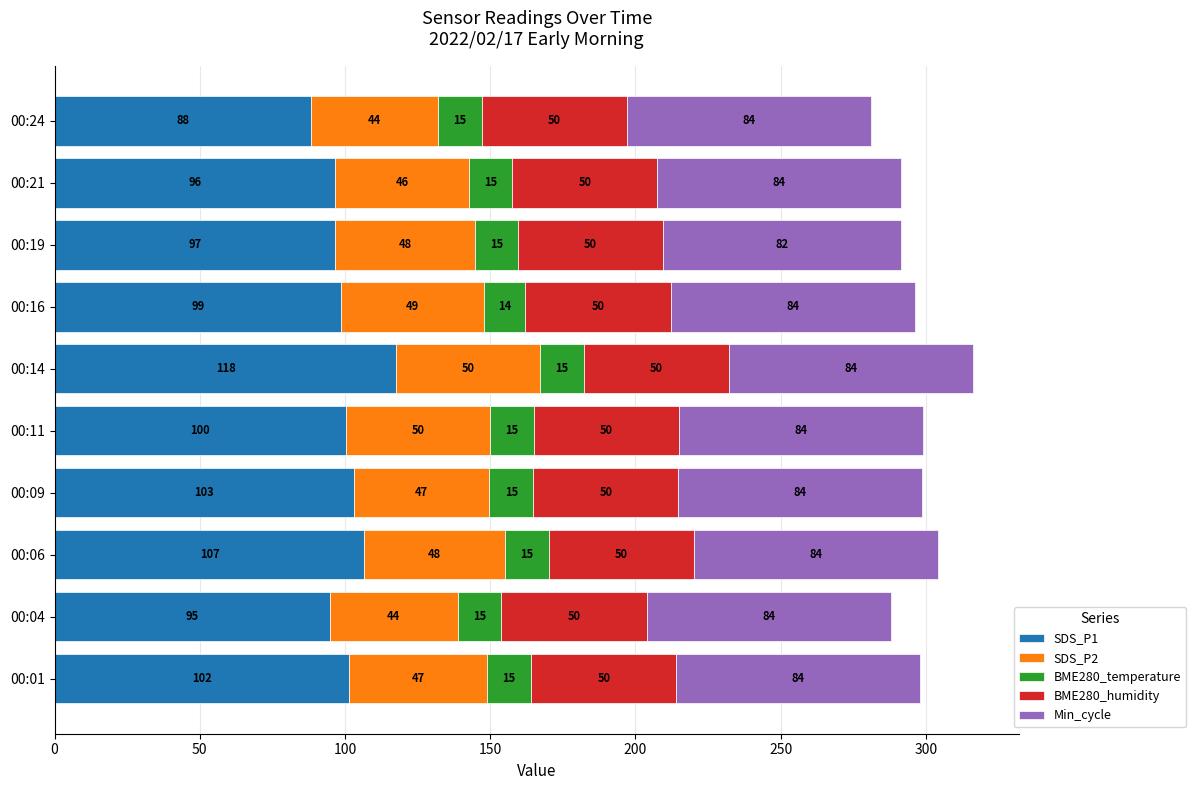

What is the approximate value of SDS_P1 at 00:06?

106.7